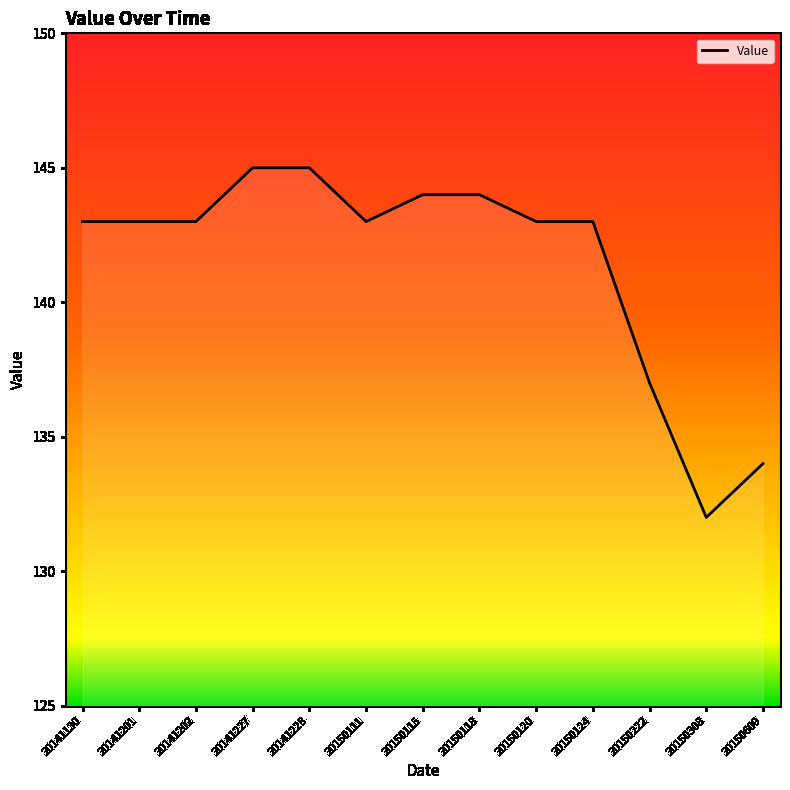

Between 20150124 and 20150118, which is larger?

20150118